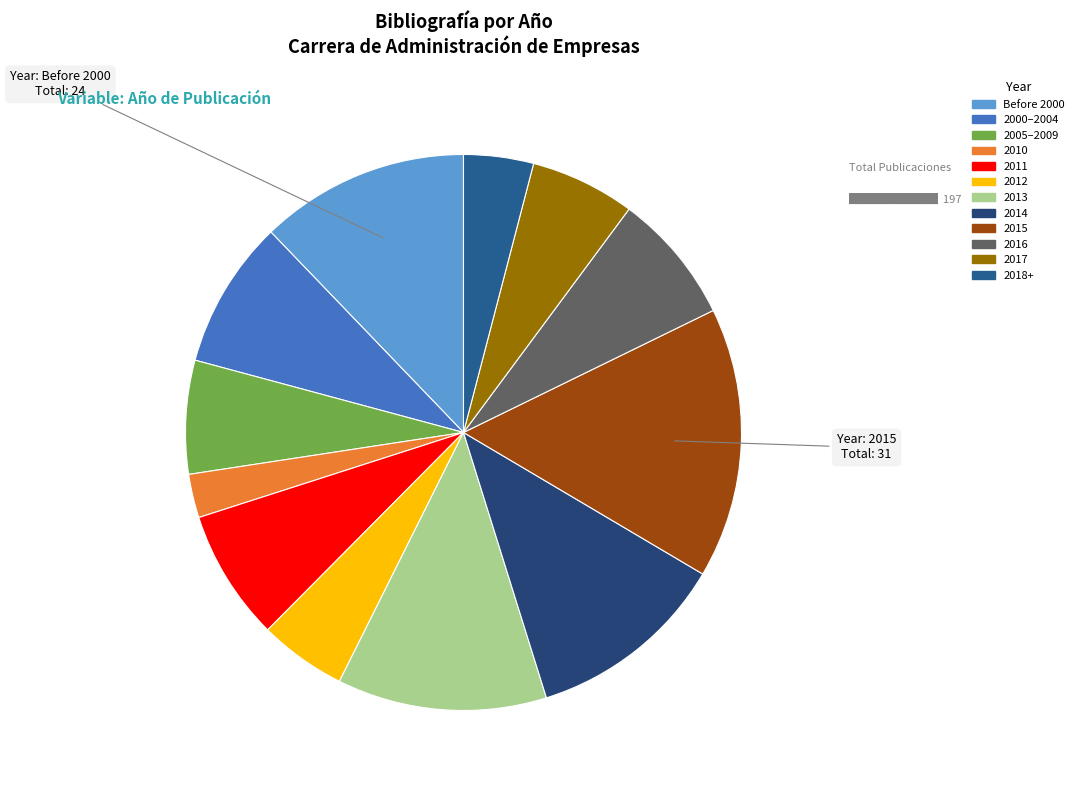

Count the number of slices in the pie.

12